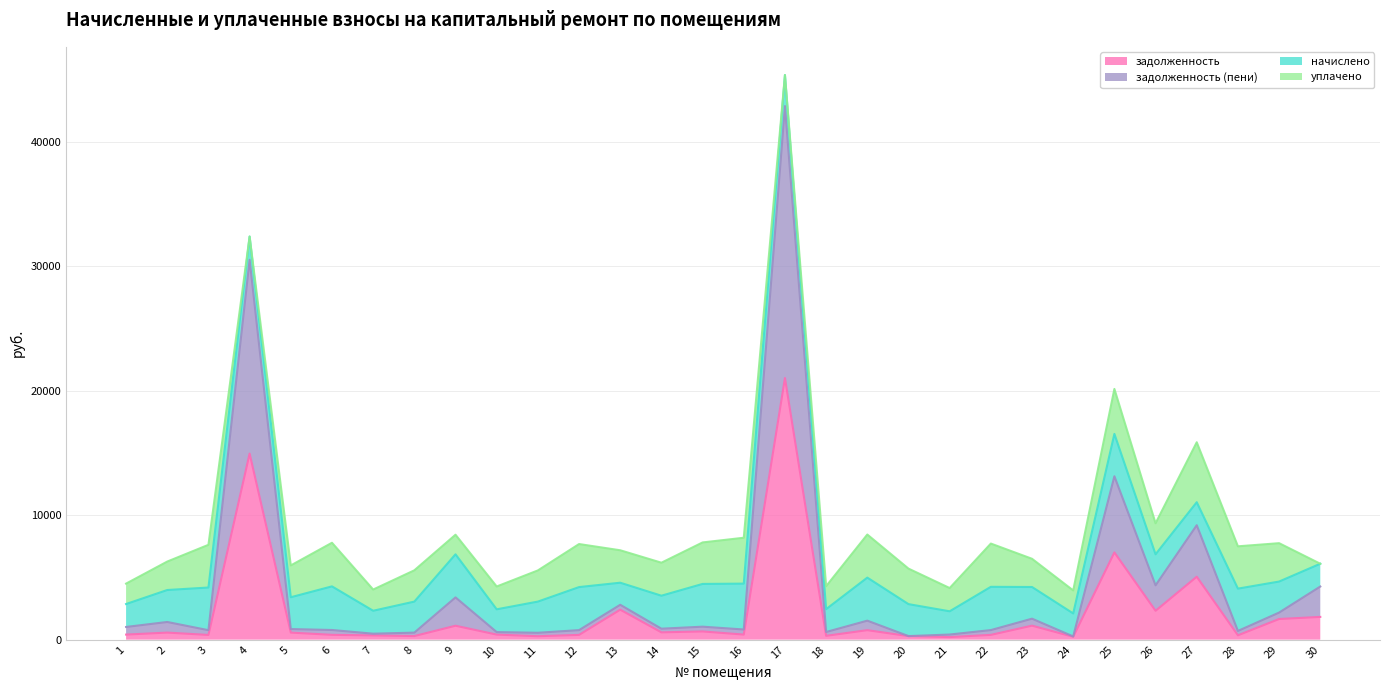

What is the lowest value of the задолженность series?

206.9